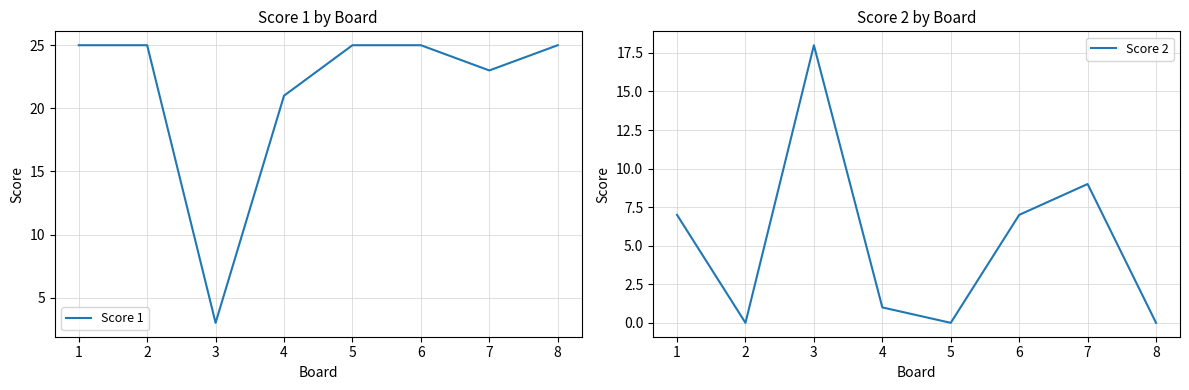

Where is the first local minimum for Score 1?

3